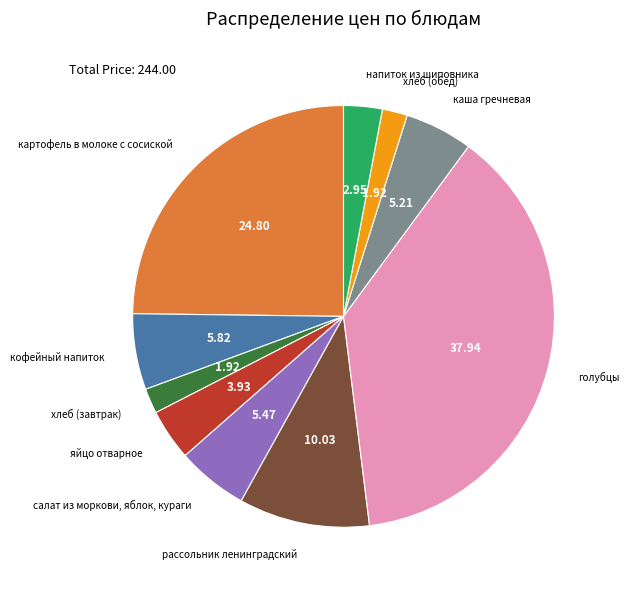

Is there any slice that represents more than half of the pie?

No